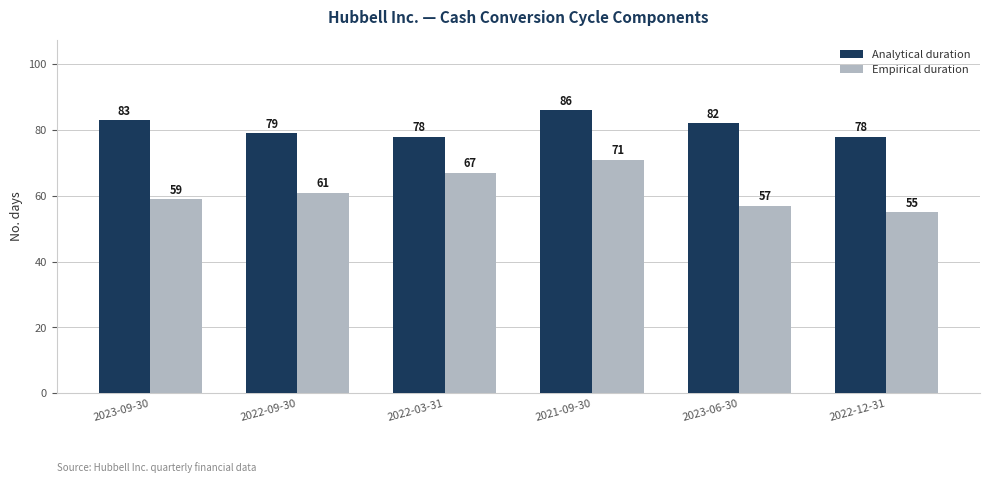

Reading left to right, what are all the values shown in this chart?

Analytical duration: 83	79	78	86	82	78
Empirical duration: 59	61	67	71	57	55